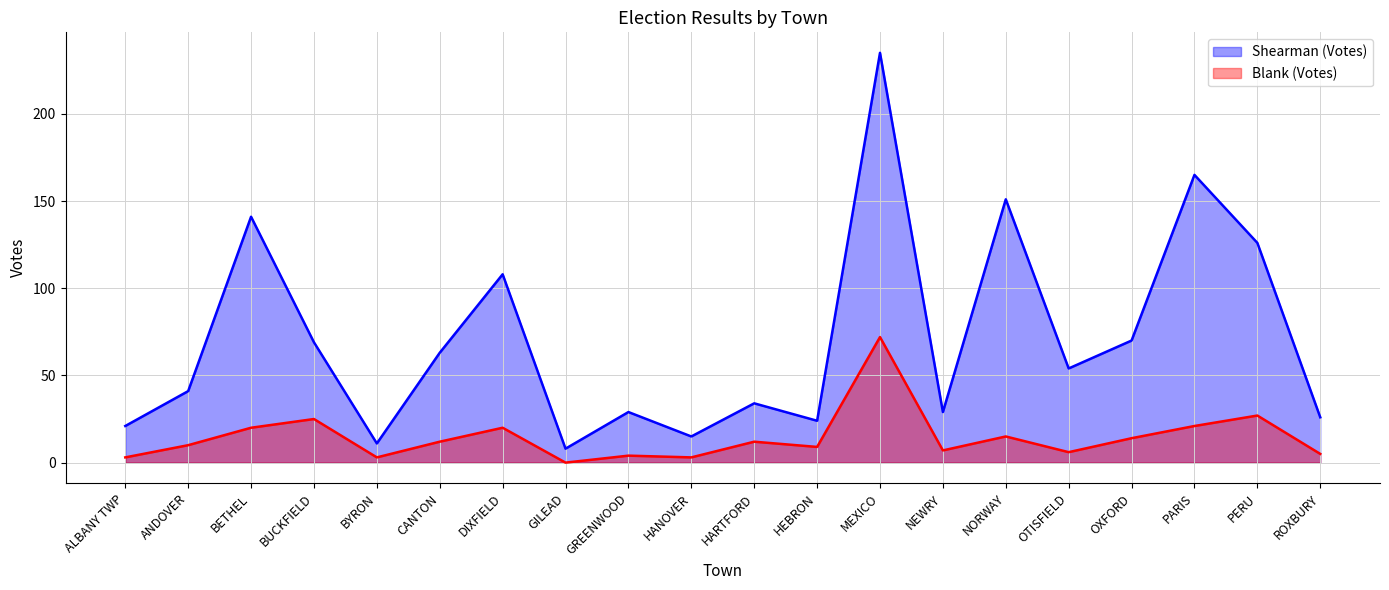

Where is Shearman (Votes) nearest to the value 121?

PERU